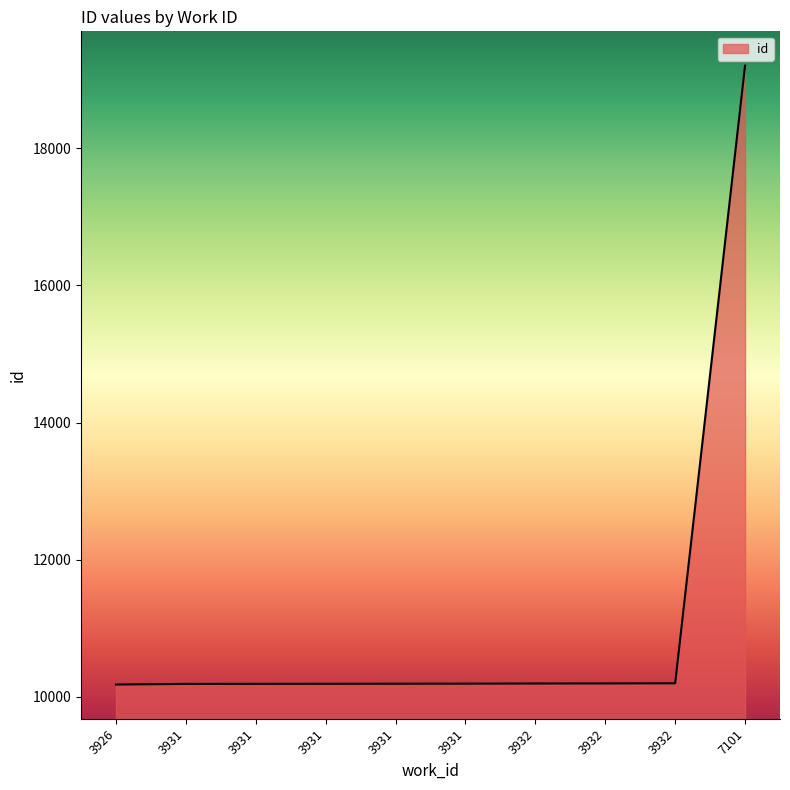

Does the chart have visible grid lines?

No